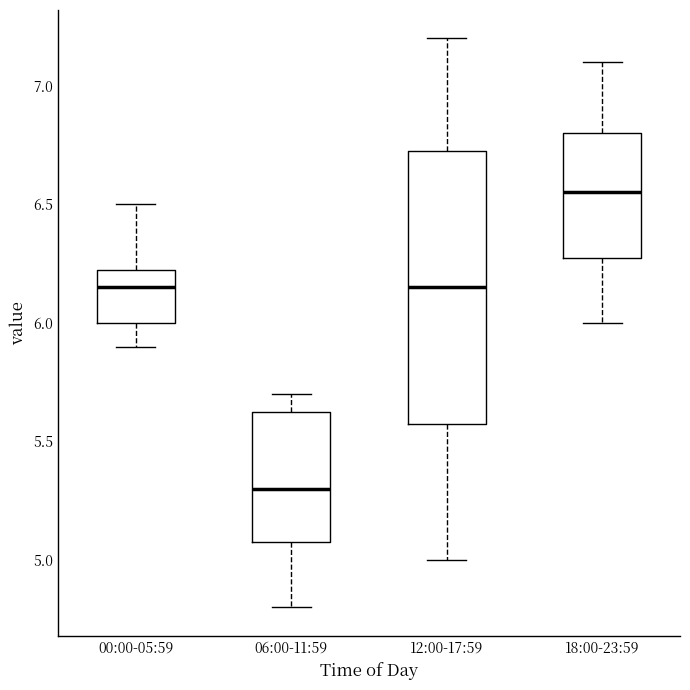

Reading left to right, read every box against the y-axis: the position of its median line, the range the box covers, and the ends of its whiskers. The values are not printed on the chart, so give them approximately, as read against the axis.

00:00-05:59: median 6.15, box 6.00 to 6.25, whiskers 5.90 to 6.50
06:00-11:59: median 5.30, box 5.10 to 5.65, whiskers 4.80 to 5.70
12:00-17:59: median 6.15, box 5.60 to 6.75, whiskers 5.00 to 7.20
18:00-23:59: median 6.55, box 6.30 to 6.80, whiskers 6.00 to 7.10